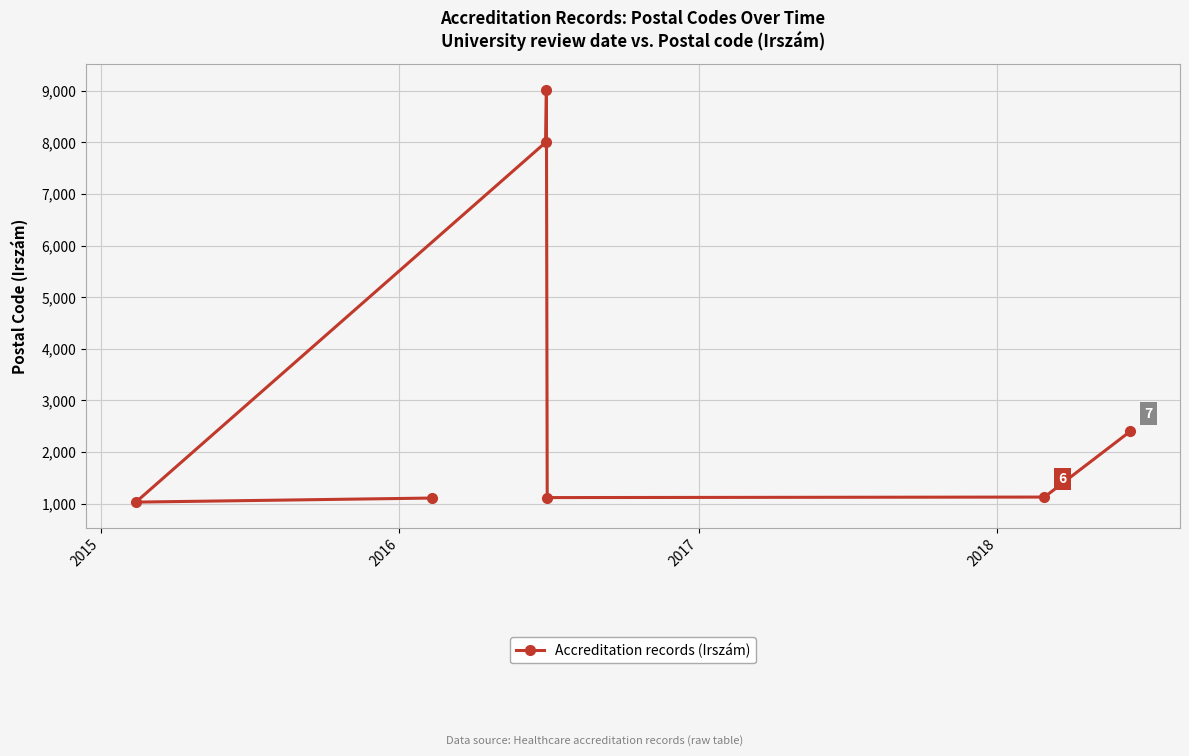

What is the average value?

3399